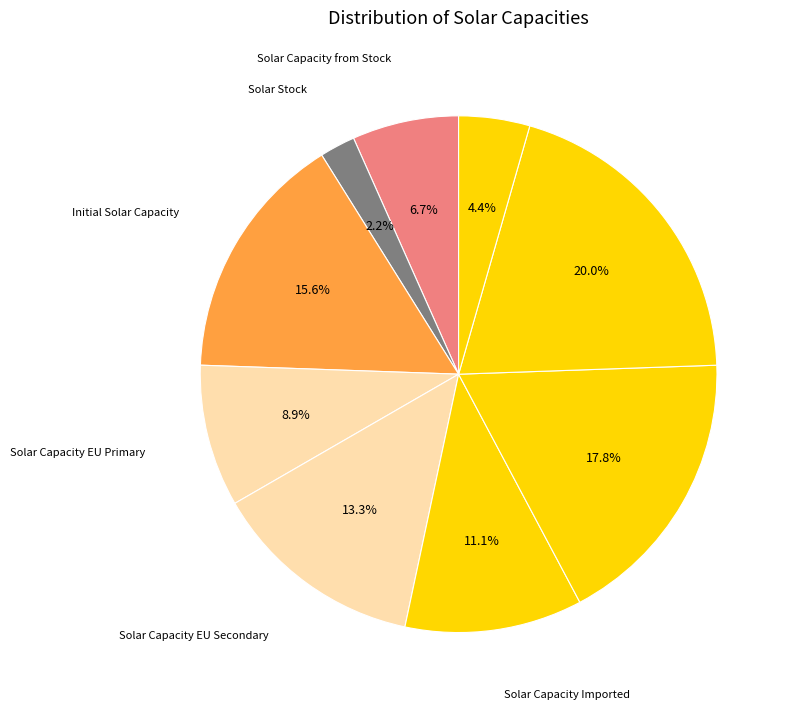

Does any single category account for the majority?

No